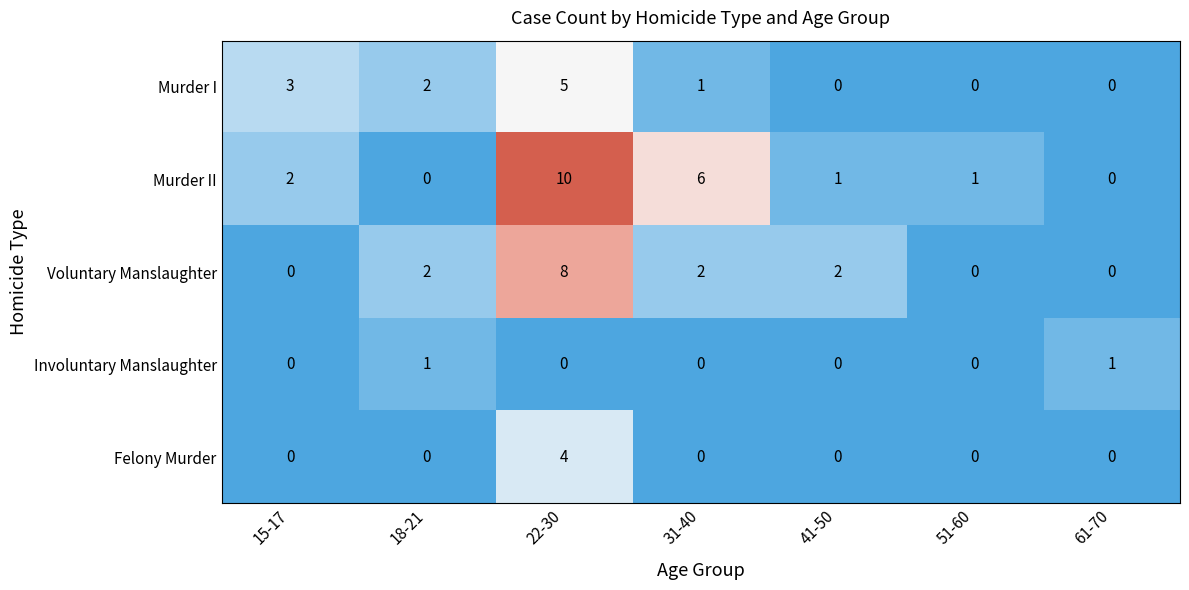

Which series has the widest spread of values?

Murder II